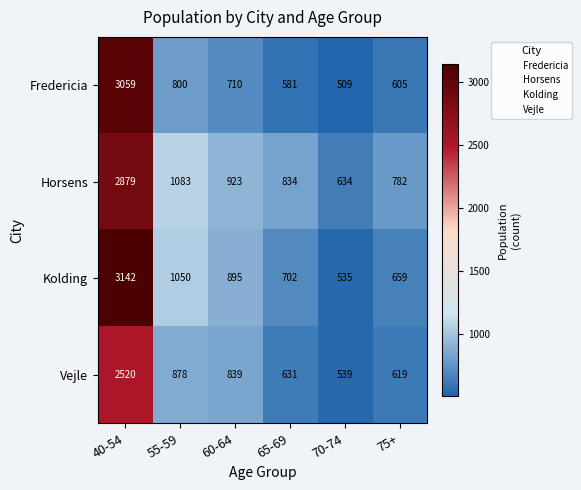

At which category is the sum across all series the highest?

40-54